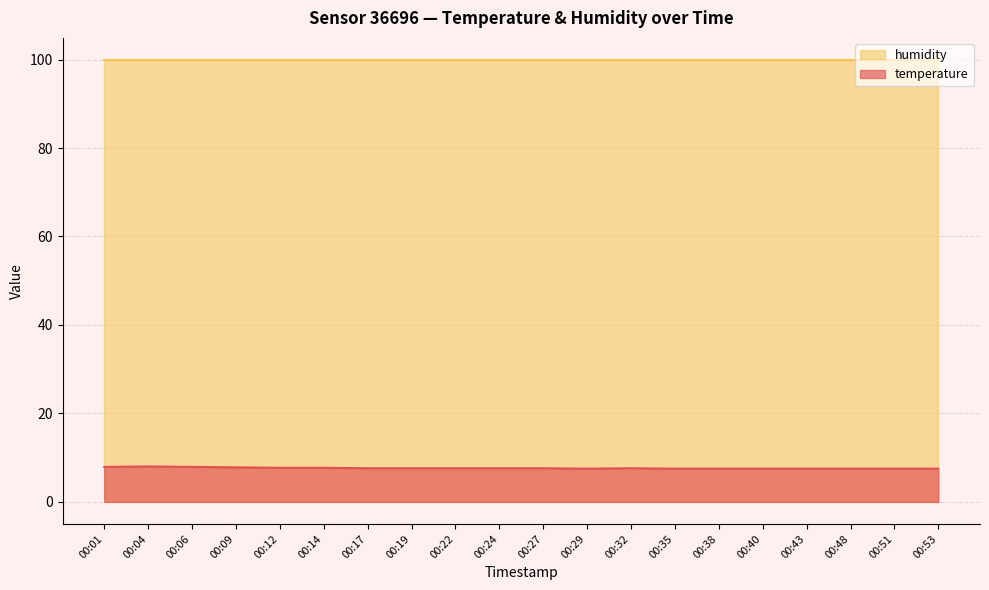

True or false: the data has more than 2 interior local peaks.

False